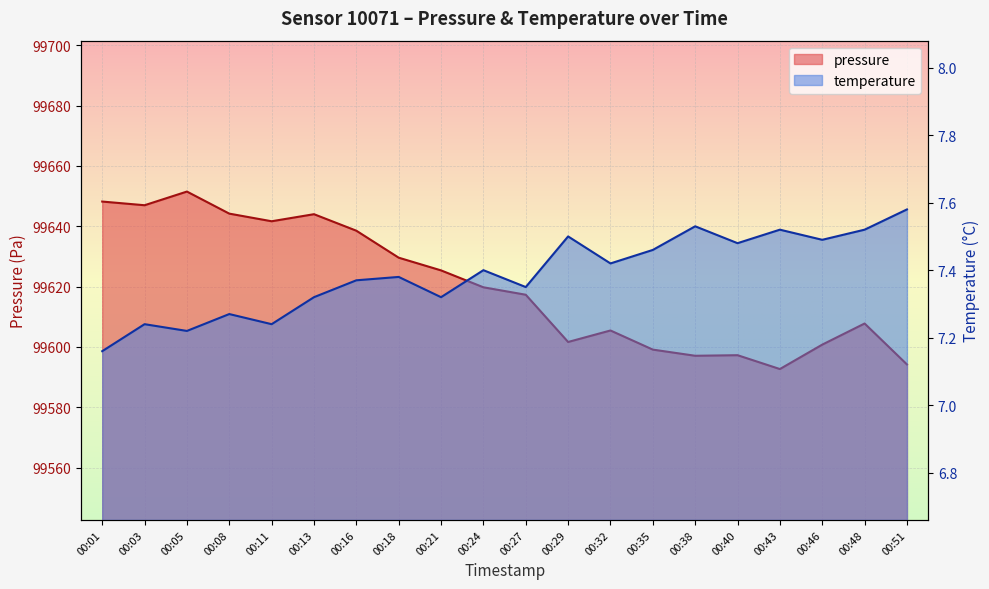

List the labels in order of pressure value, largest first.

00:05, 00:01, 00:03, 00:08, 00:13, 00:11, 00:16, 00:18, 00:21, 00:24, 00:27, 00:48, 00:32, 00:29, 00:46, 00:35, 00:40, 00:38, 00:51, 00:43